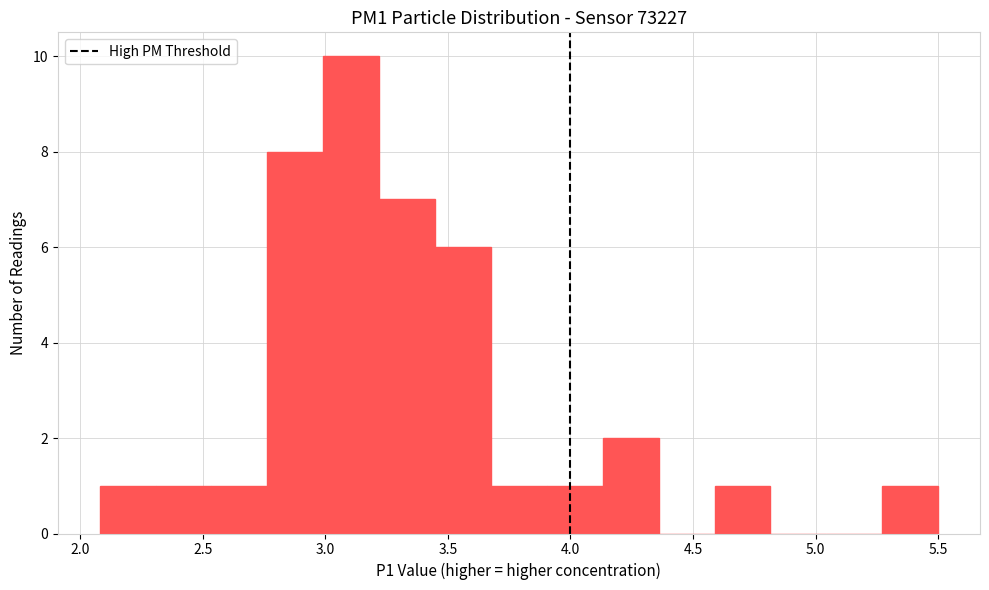

Reading left to right, list every bar in this chart as the range it spans on the x-axis followed by its height. Neither the bar edges nor the heights are printed on the chart, so give them approximately, as read against the axes.

2.10 to 2.30: 1
2.30 to 2.55: 1
2.55 to 2.75: 1
2.75 to 3.00: 8
3.00 to 3.20: 10
3.20 to 3.45: 7
3.45 to 3.70: 6
3.70 to 3.90: 1
3.90 to 4.15: 1
4.15 to 4.35: 2
4.35 to 4.60: 0
4.60 to 4.80: 1
4.80 to 5.05: 0
5.05 to 5.25: 0
5.25 to 5.50: 1